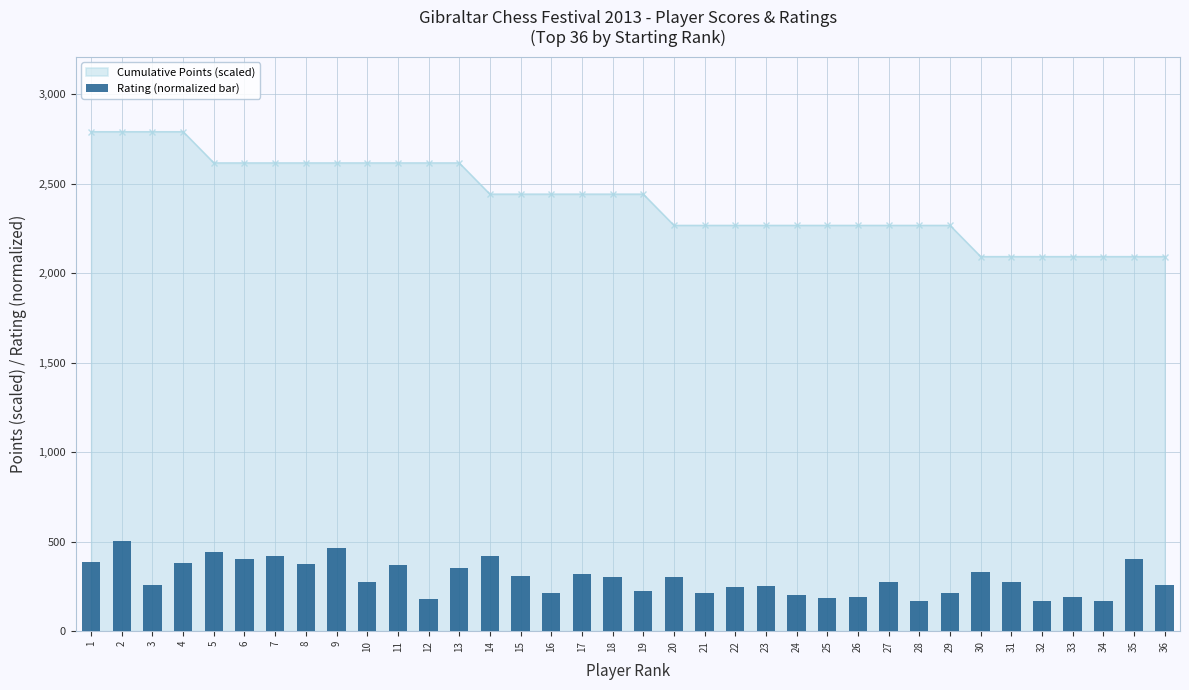

Approximately how many times larger is the value at 24 compared to 12?

1.1